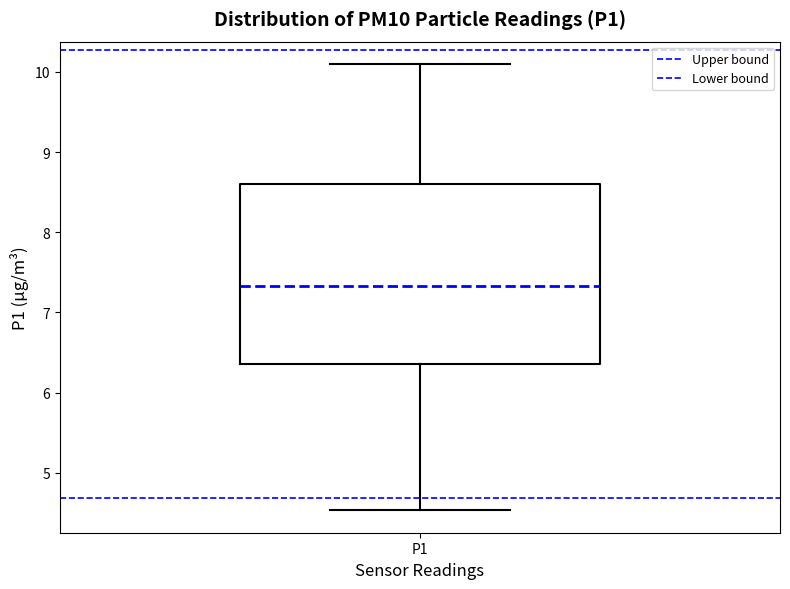

Read this box plot against the y-axis: the position of the median line, the range covered by the box, and the ends of both whiskers. The values are not printed on the chart, so give them approximately, as read against the axis.

median 7.3, box 6.4 to 8.6, whiskers 4.5 to 10.1